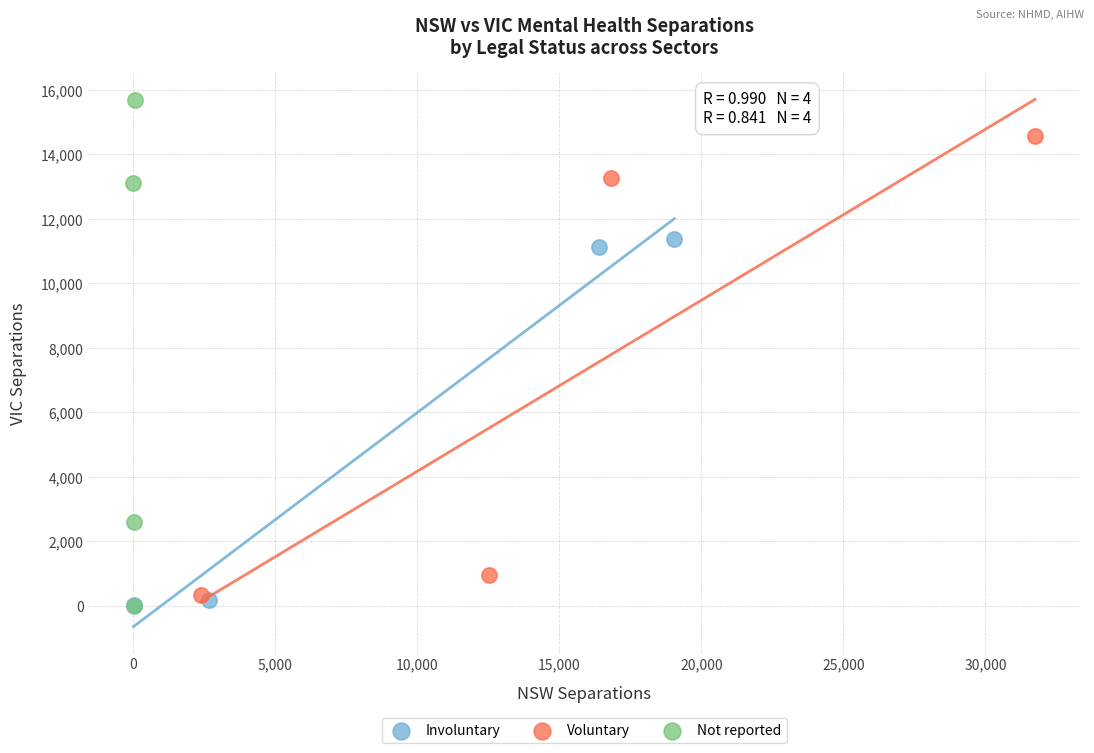

Which series has the largest Y range (max minus min)?

Not reported